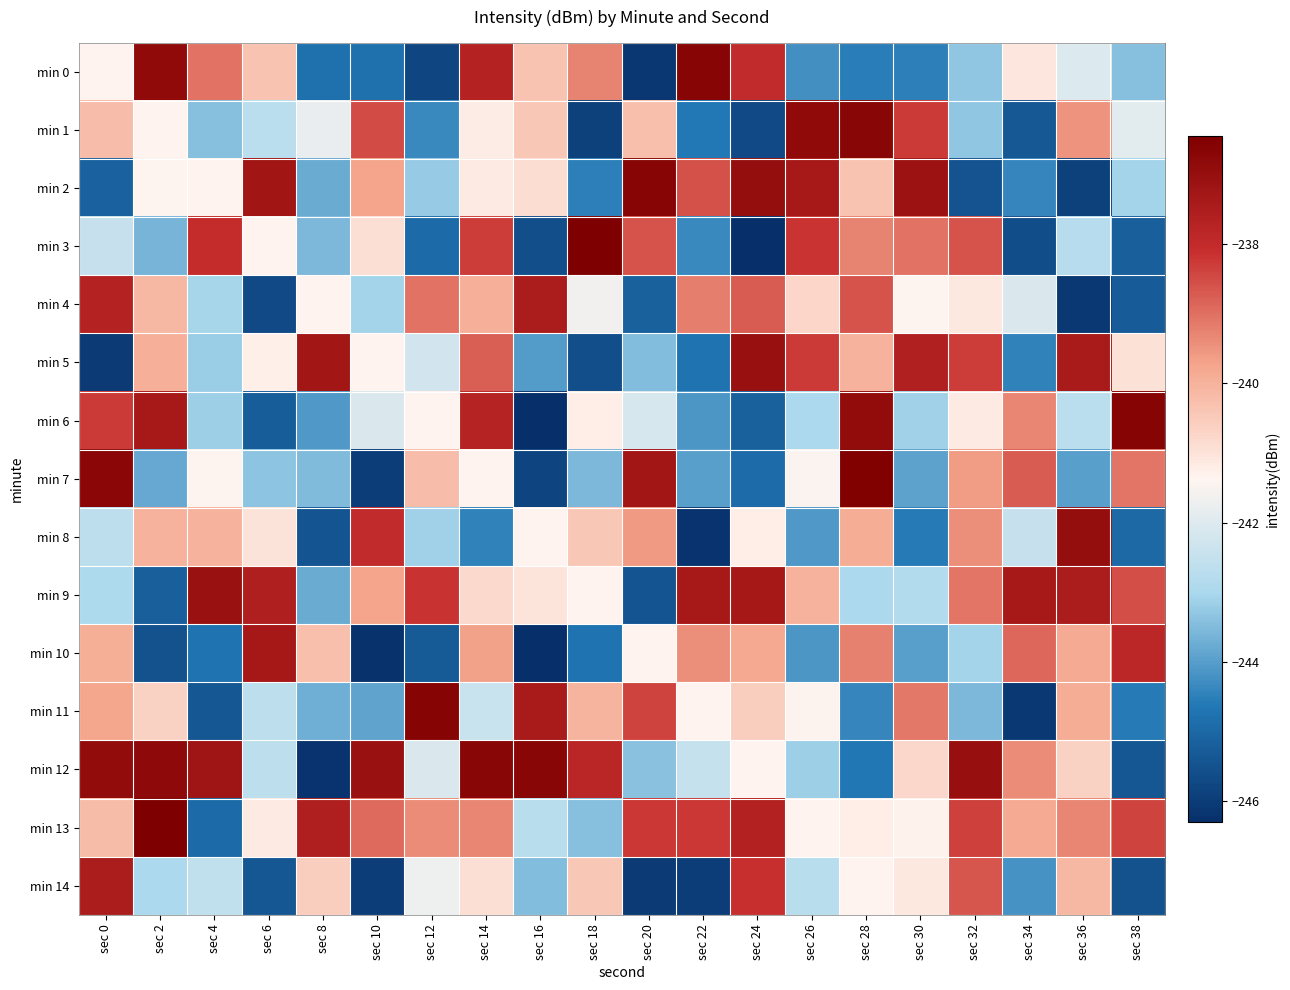

Which series has the widest spread of values?

min 3